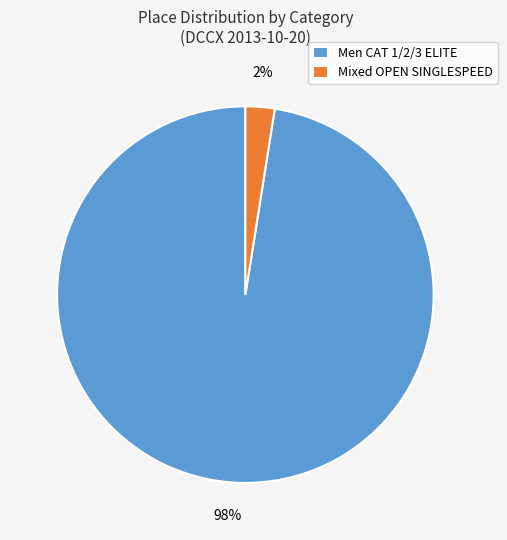

Which slice is the smallest?

Mixed OPEN SINGLESPEED